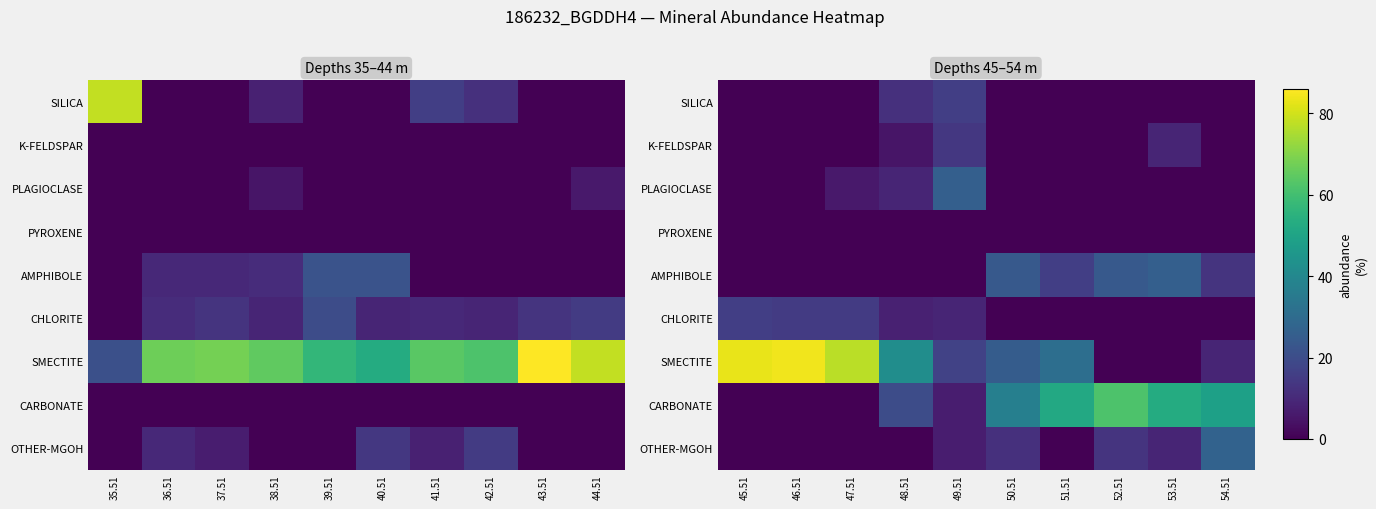

Which series has the widest spread of values?

SMECTITE